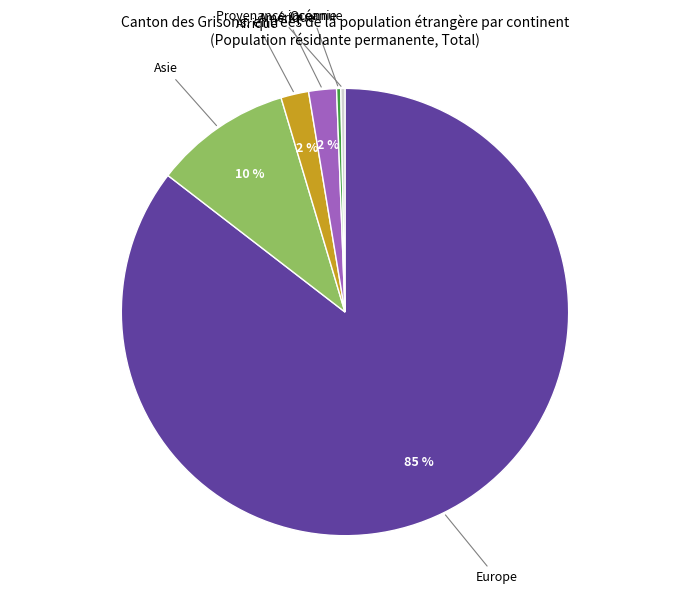

Is the sum of Europe and Océanie greater than half?

Yes